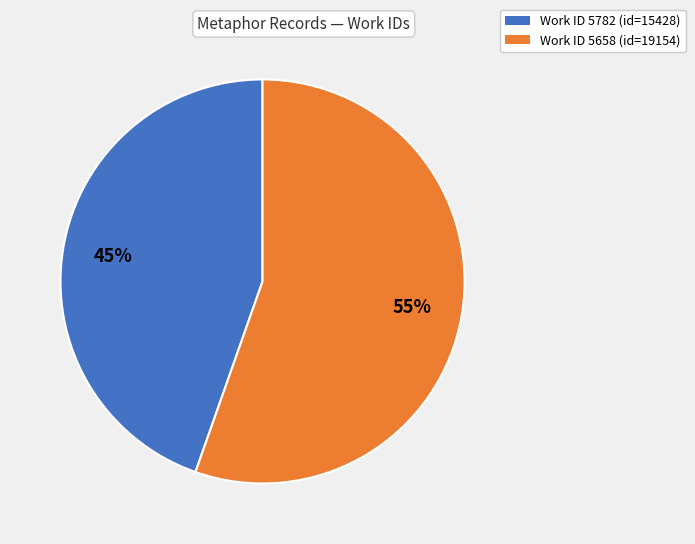

To the nearest percent, what is the average slice percentage?

50%